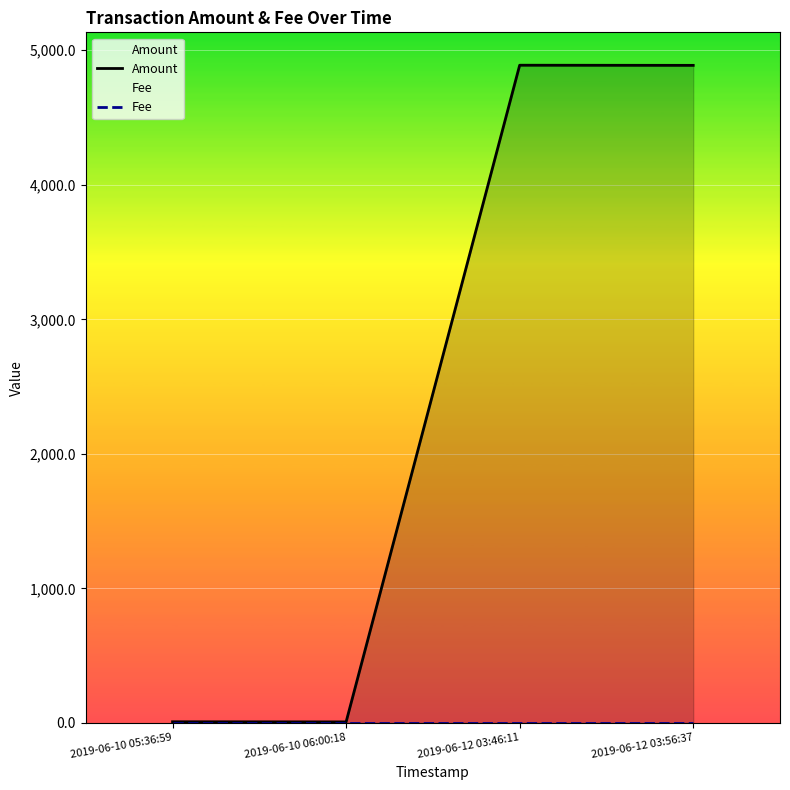

What position from the right is 2019-06-10 06:00:18?

3